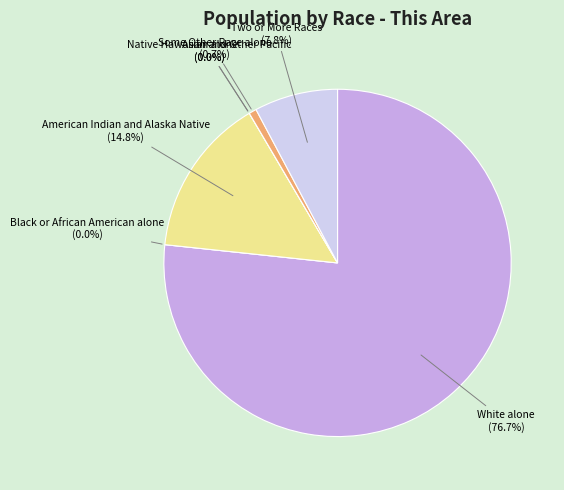

Count the number of slices in the pie.

7